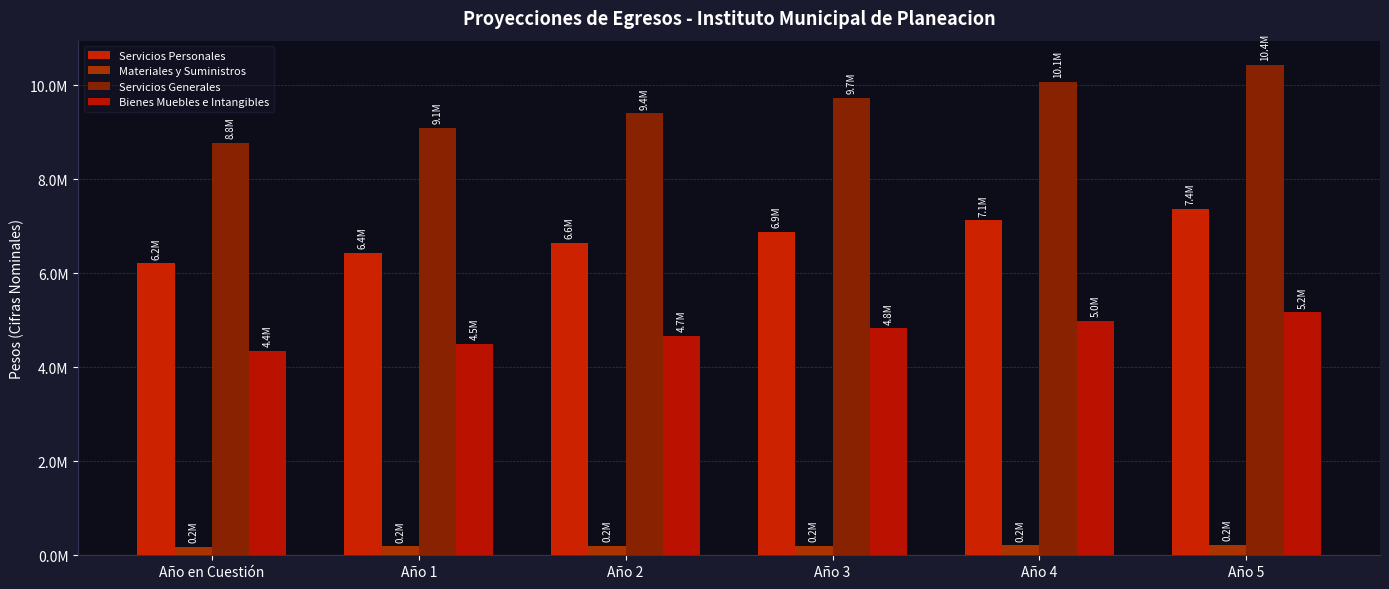

Is it true that Servicios Generales equals 9082050.6 at Año 1?

True